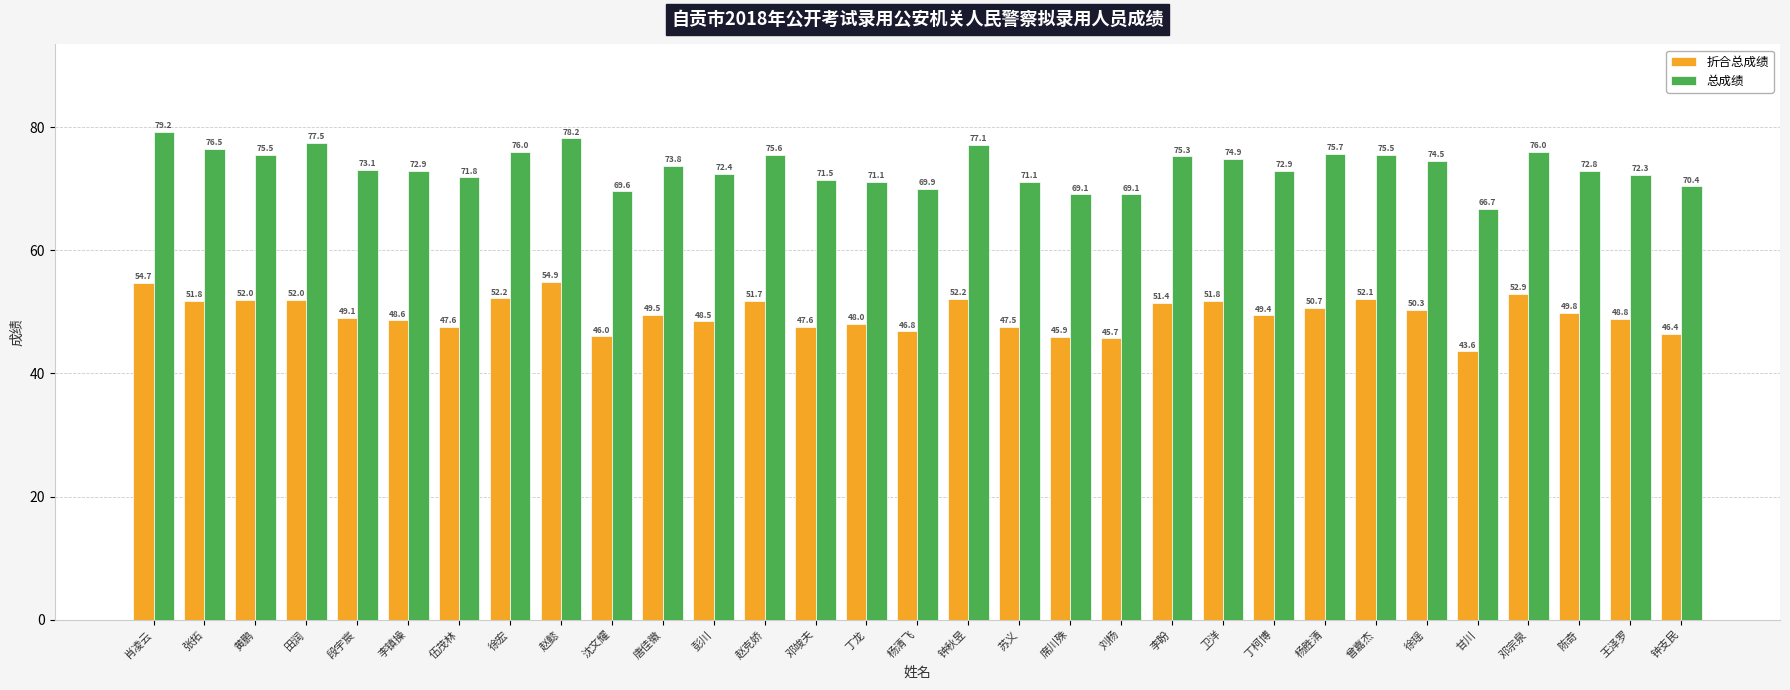

Is the value of 总成绩 at 黄鹏 greater than the value of 折合总成绩 at 邓宗泉?

Yes